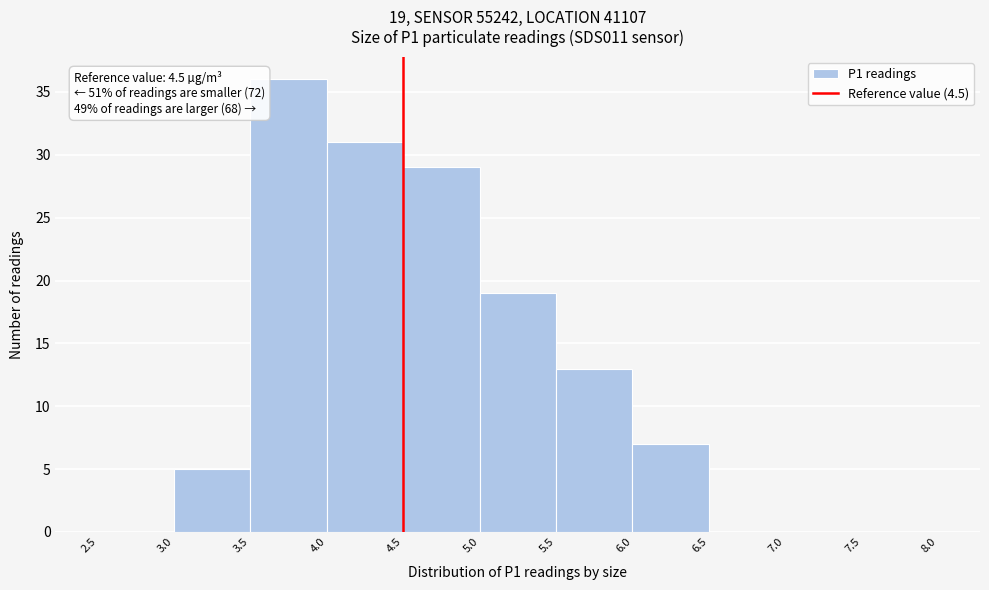

Over which range of the x-axis is the bar tallest?

3.5 to 4.0